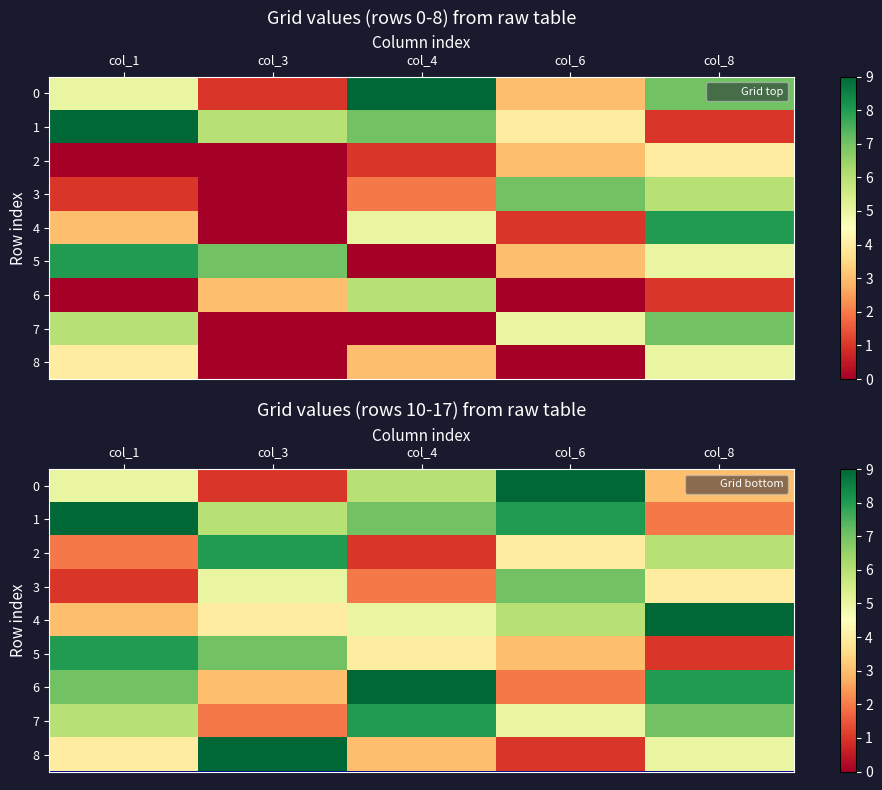

Which category has the highest value in the 2 series?

col_3